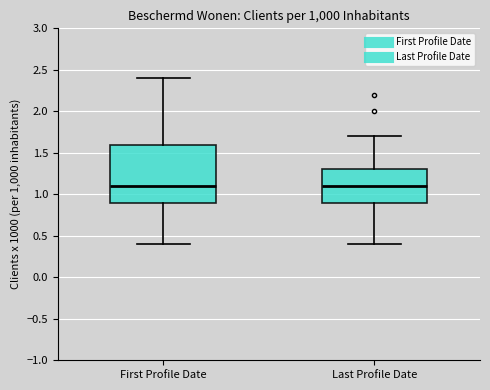

Reading left to right, read every box against the y-axis: the position of its median line, the range the box covers, and the ends of its whiskers. The values are not printed on the chart, so give them approximately, as read against the axis.

First Profile Date: median 1.1, box 0.9 to 1.6, whiskers 0.4 to 2.4
Last Profile Date: median 1.1, box 0.9 to 1.3, whiskers 0.4 to 1.7